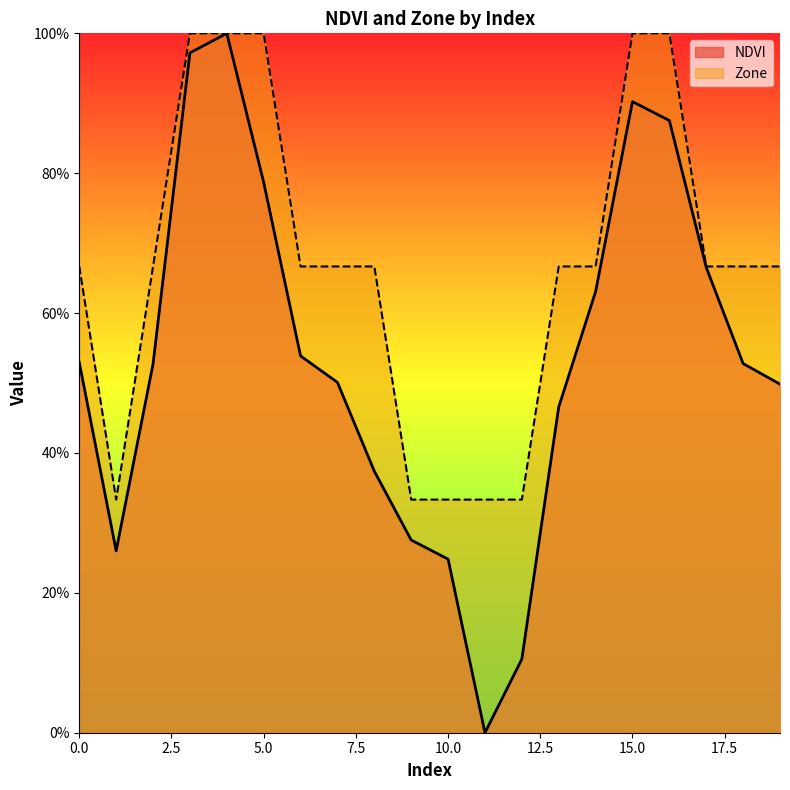

What are all the series names shown in the legend?

NDVI, Zone